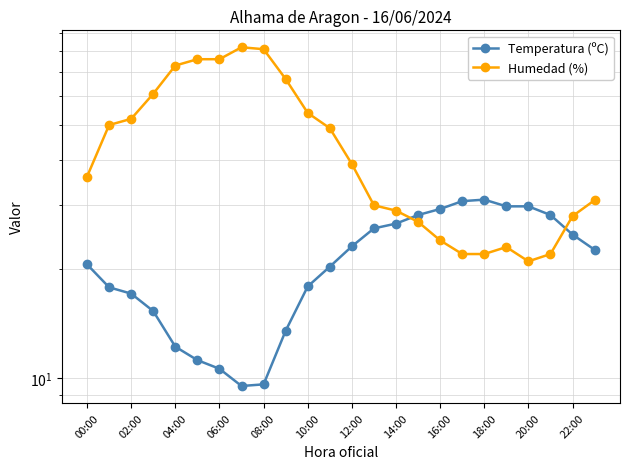

Is it true that Temperatura (ºC) equals 31.1 at 18:00?

True